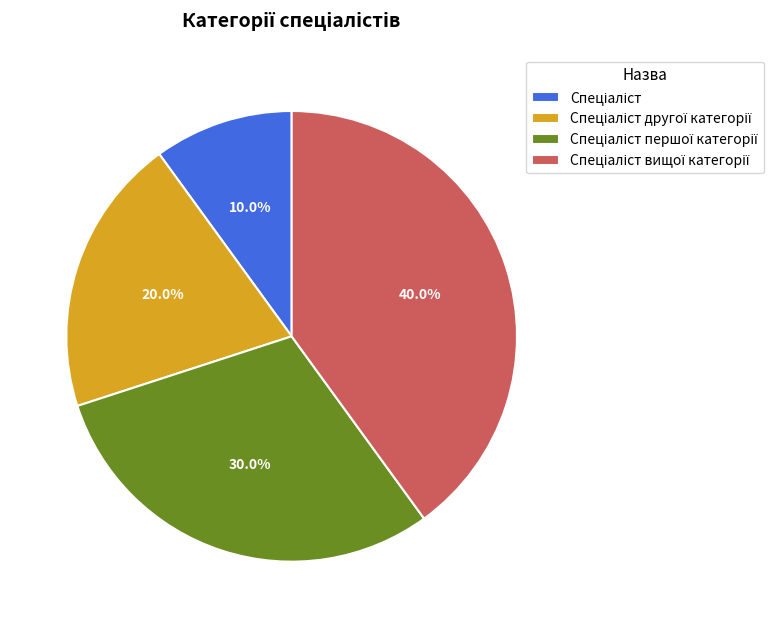

Is there any slice that represents more than half of the pie?

No